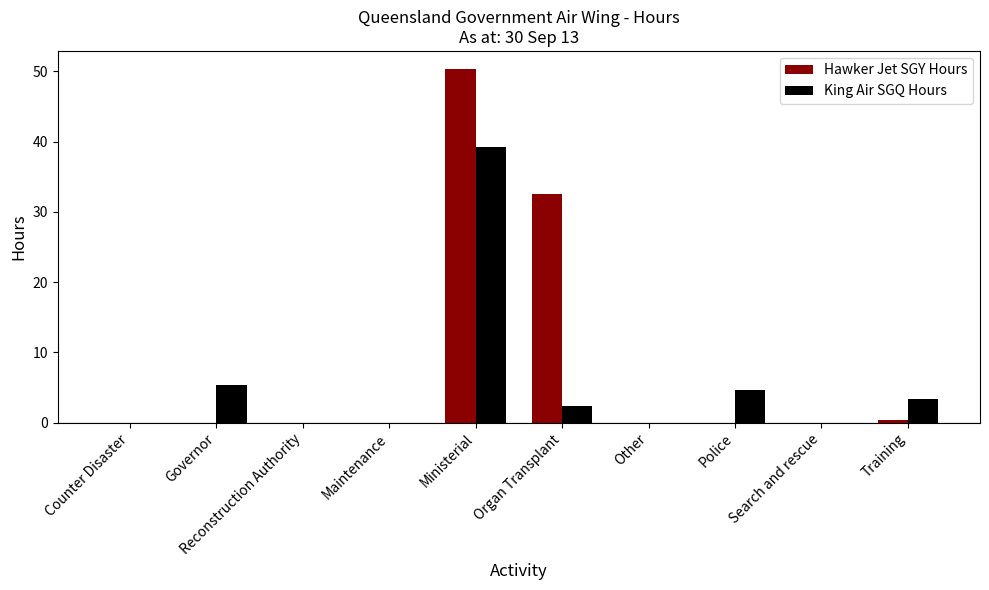

What is the highest value of the King Air SGQ Hours series?

39.3